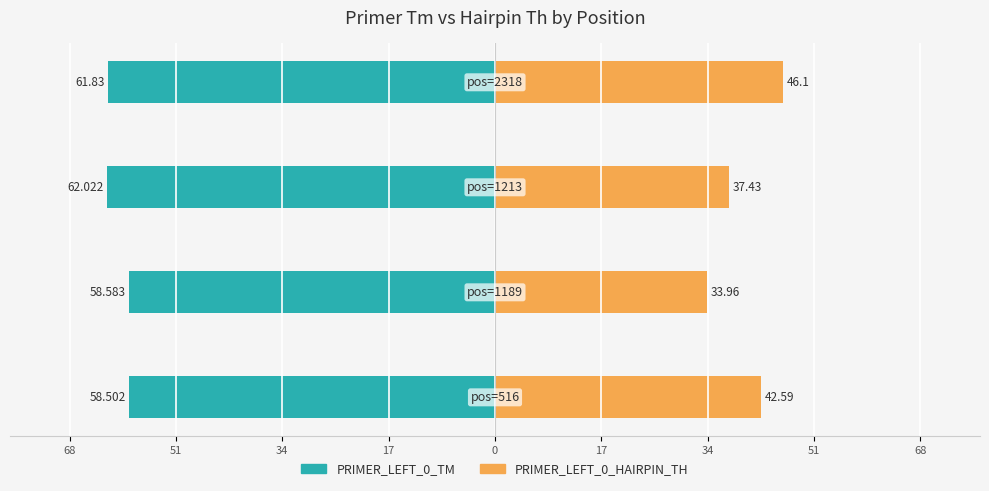

What is the difference between the maximum and minimum values in the PRIMER_LEFT_0_TM series?

3.5